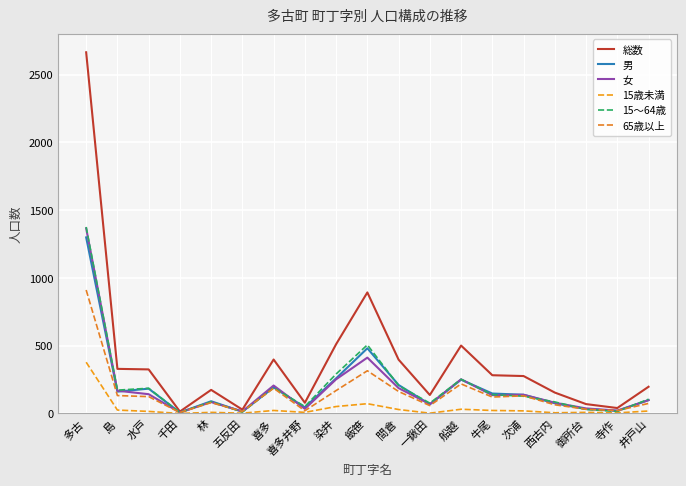

Rank the categories by 65歳以上 value from highest to lowest.

多古, 飯笹, 船越, 喜多, 染井, 間倉, 島, 次浦, 水戸, 牛尾, 林, 井戸山, 西古内, 一鍬田, 御所台, 寺作, 喜多井野, 五反田, 千田